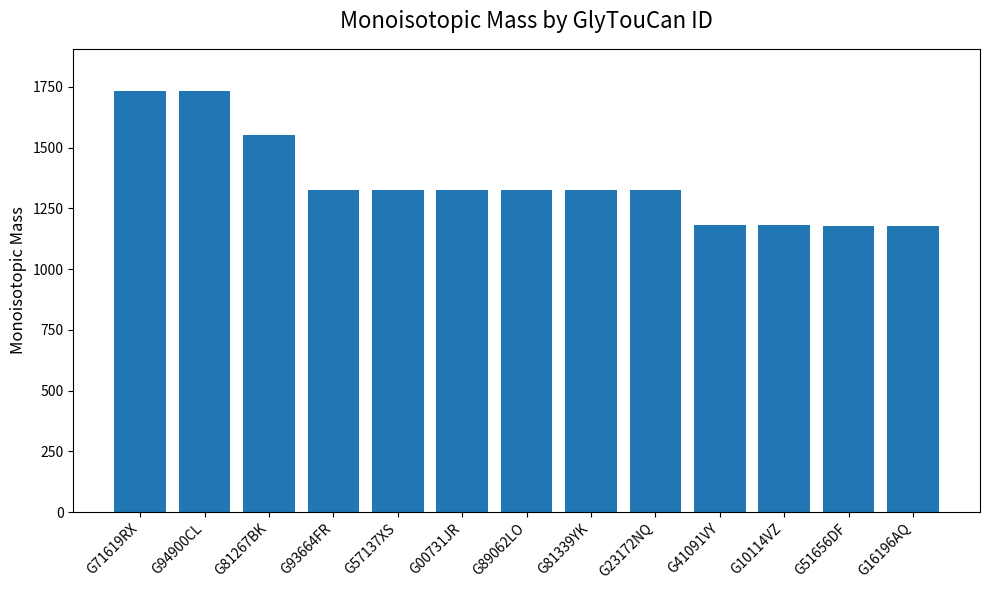

What is the label of the 13th bar from the right?

G71619RX